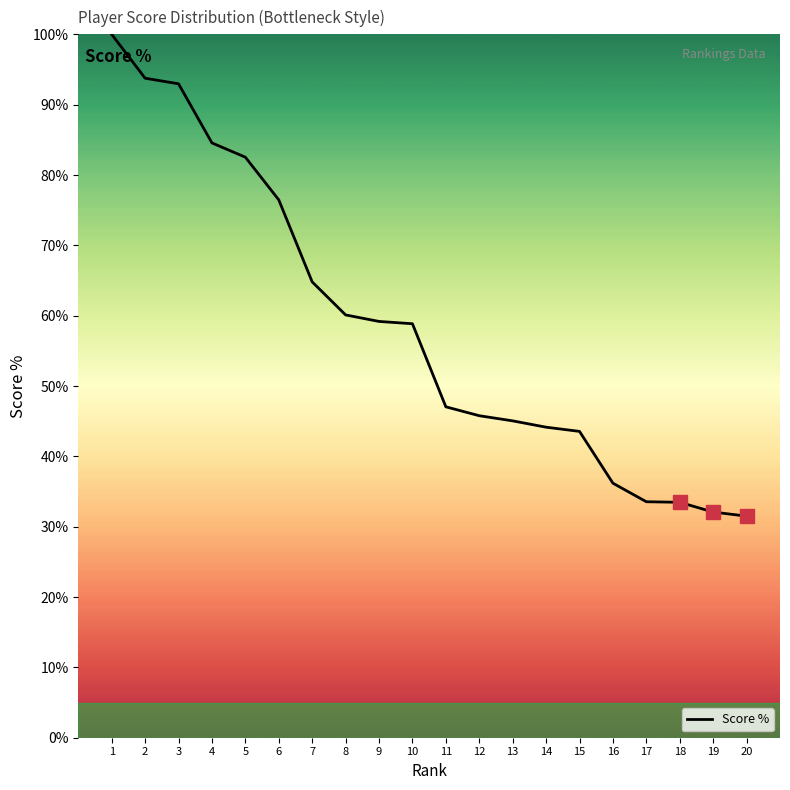

The value at 12 is 10.6. True or false?

False